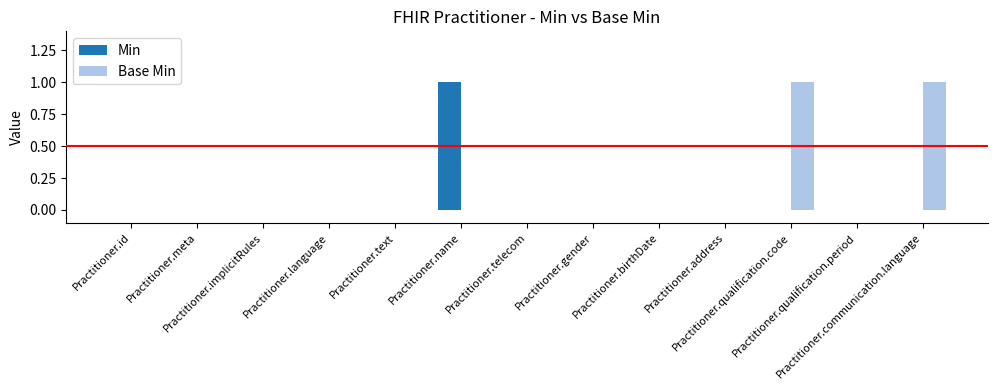

What is the highest value of the Base Min series?

1